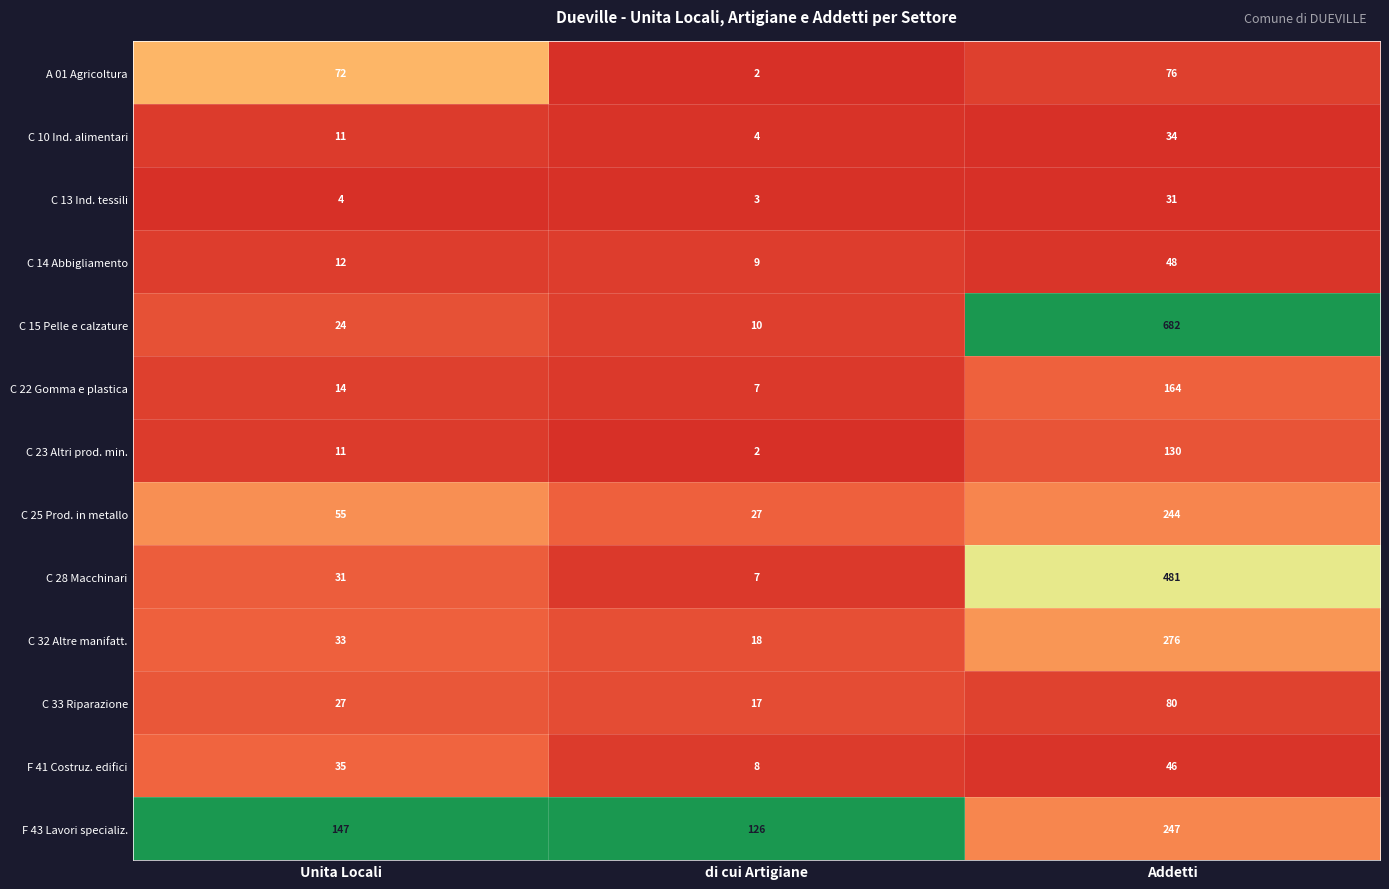

What is the difference between the highest and lowest values at Addetti?

651